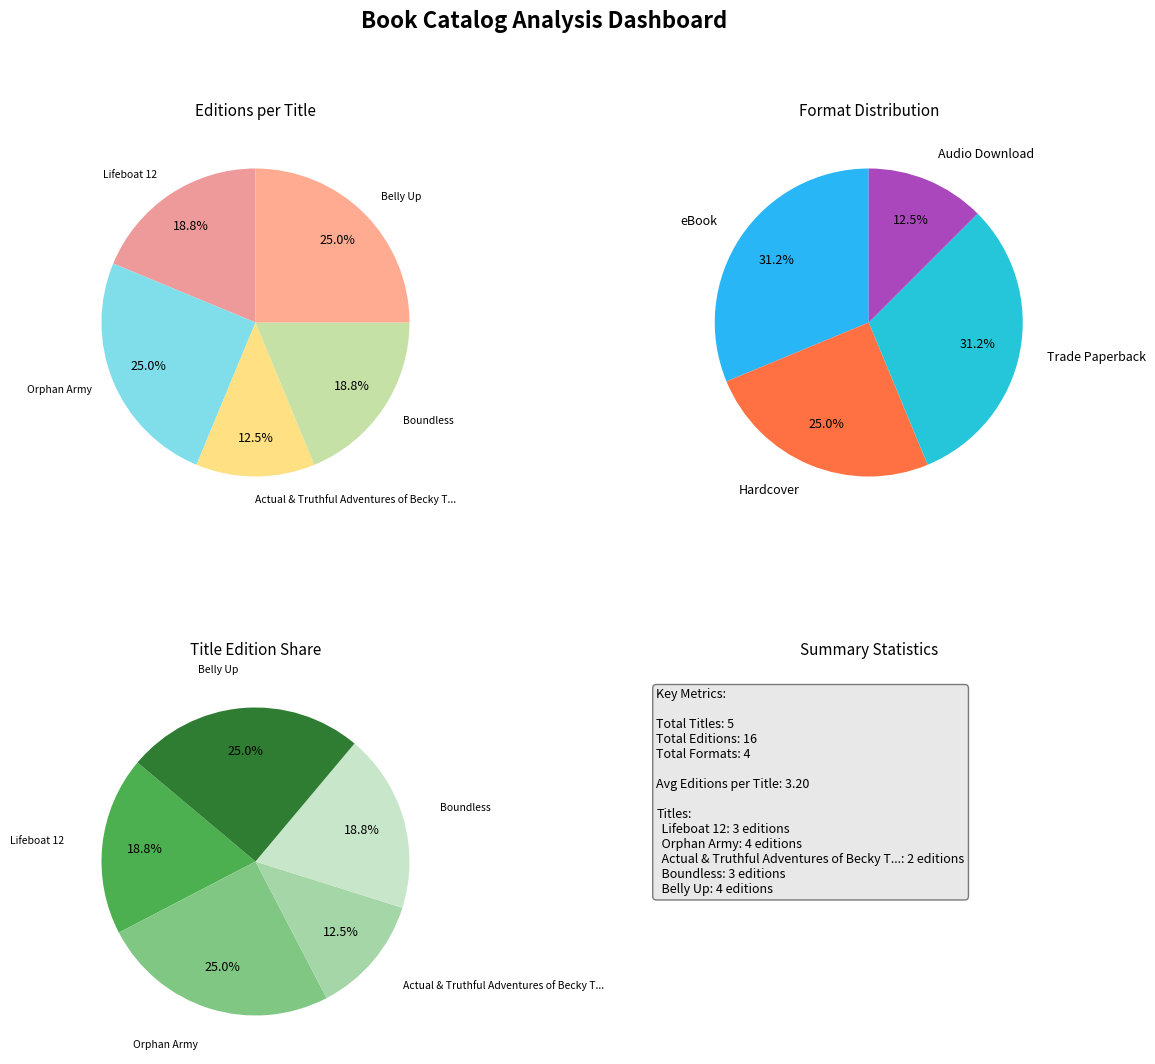

True or false: Boundless accounts for 12% of the total.

False